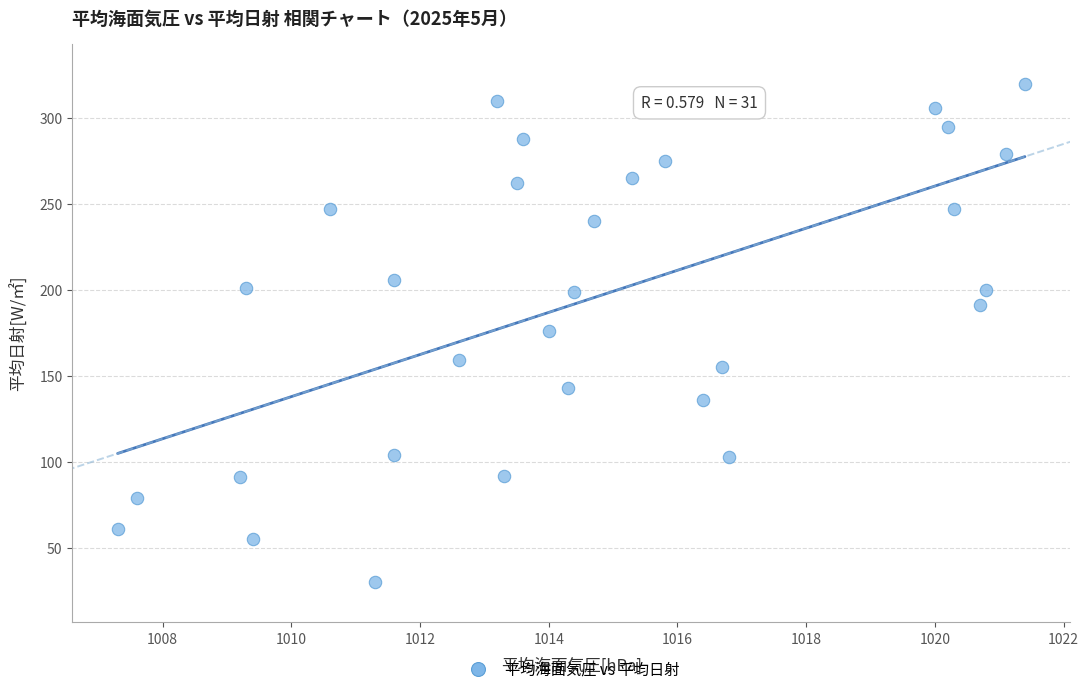

What is the range of Y values (max minus min)?

290